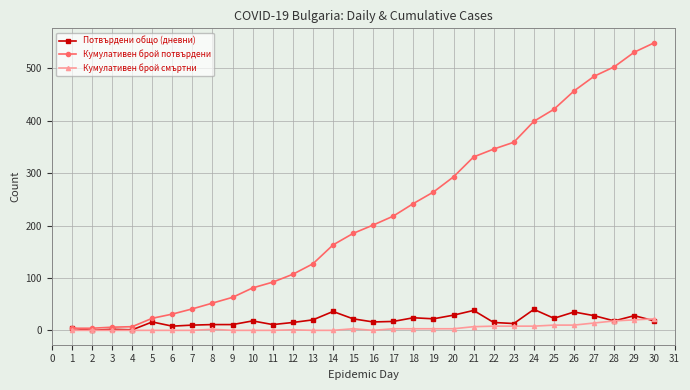

What is the spread (max minus min) of values at 16?

201